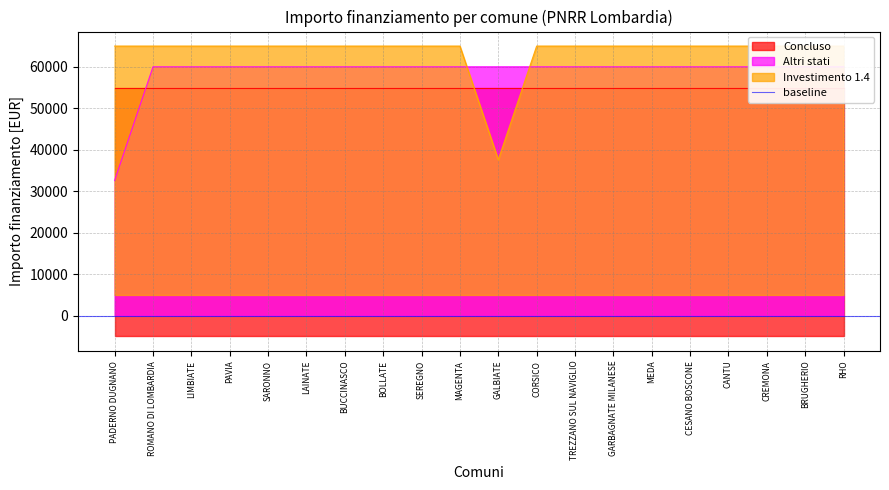

Between PADERNO DUGNANO and RHO, which series saw the biggest shift?

Altri stati